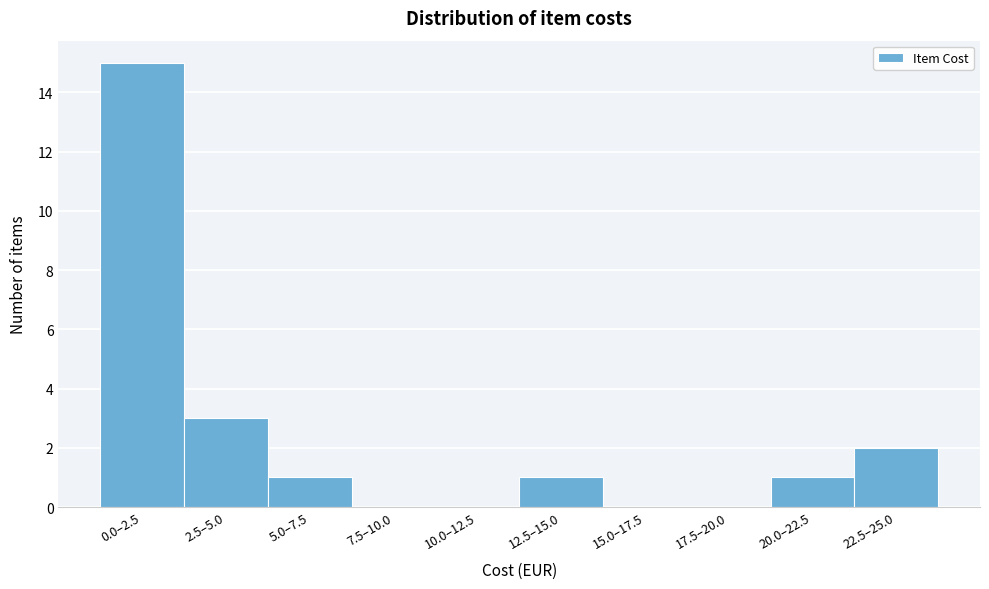

Reading left to right, extract all data points from this chart.

0.0–2.5=15	2.5–5.0=3	5.0–7.5=1	7.5–10.0=0	10.0–12.5=0	12.5–15.0=1	15.0–17.5=0	17.5–20.0=0	20.0–22.5=1	22.5–25.0=2